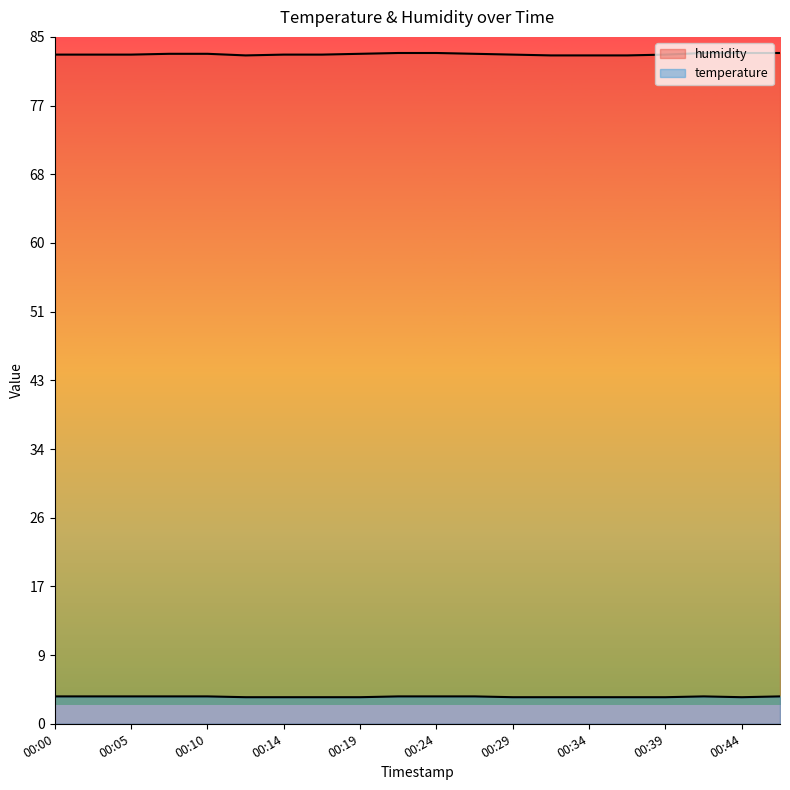

What is the highest value of the humidity series?

83.3